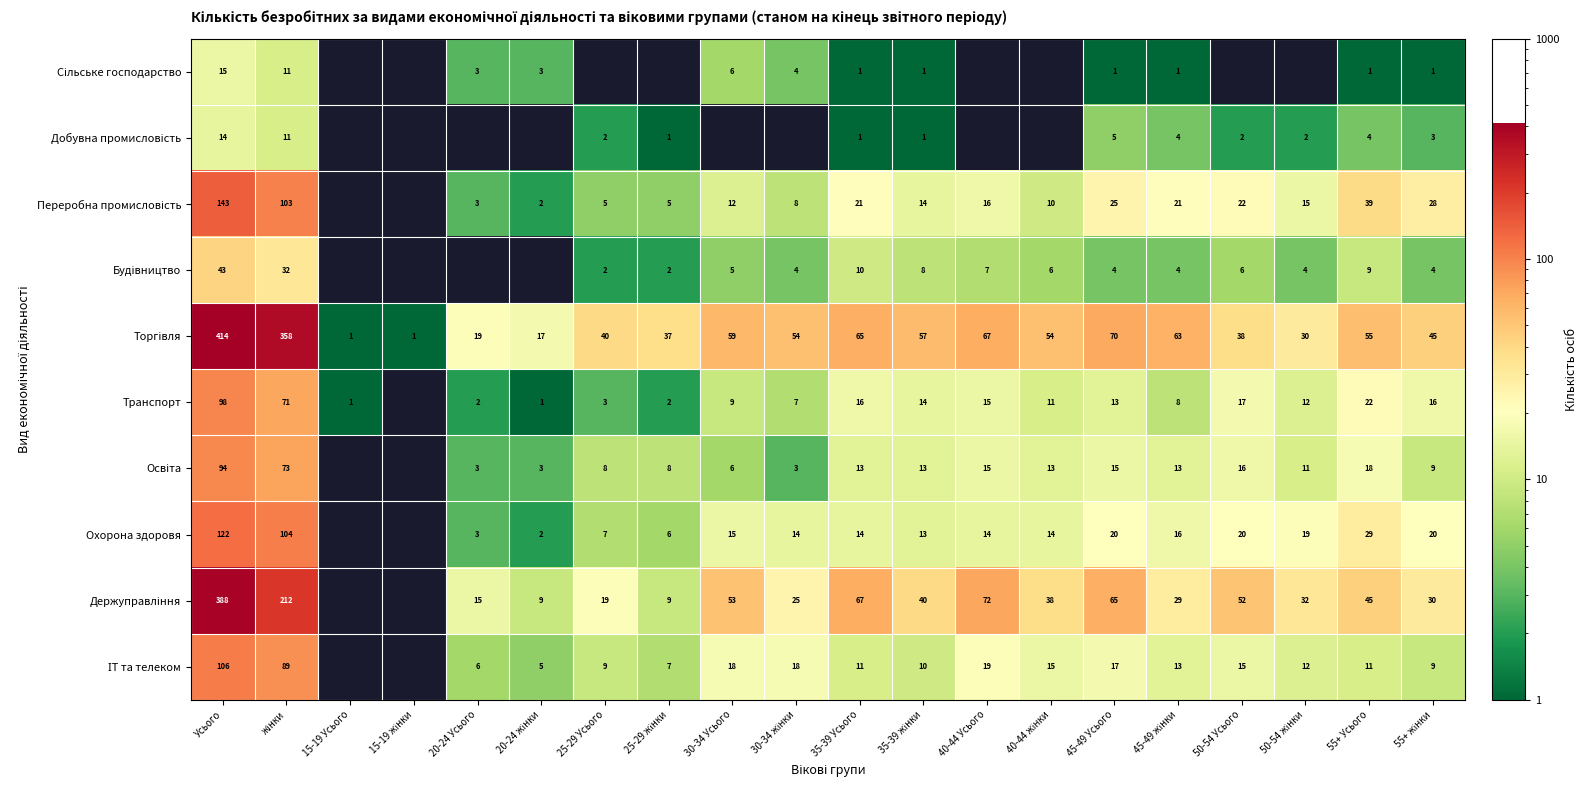

The value of Охорона здоровя at 55+ Усього is 29. True or false?

True